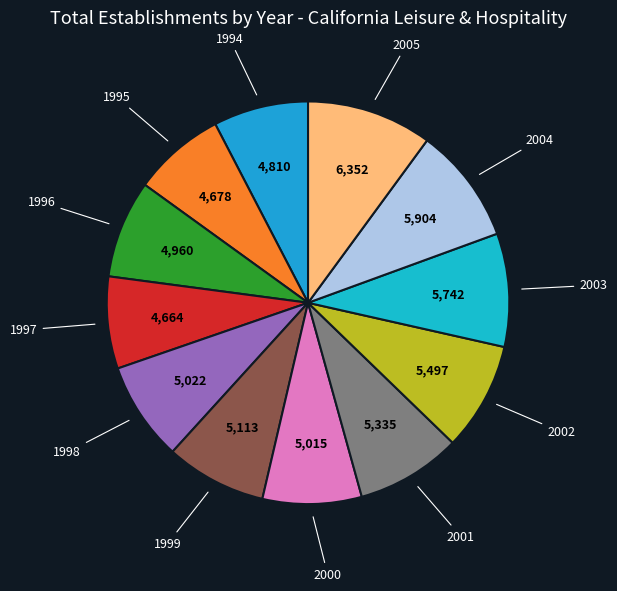

The 2002 slice represents 9% of the pie. True or false?

True